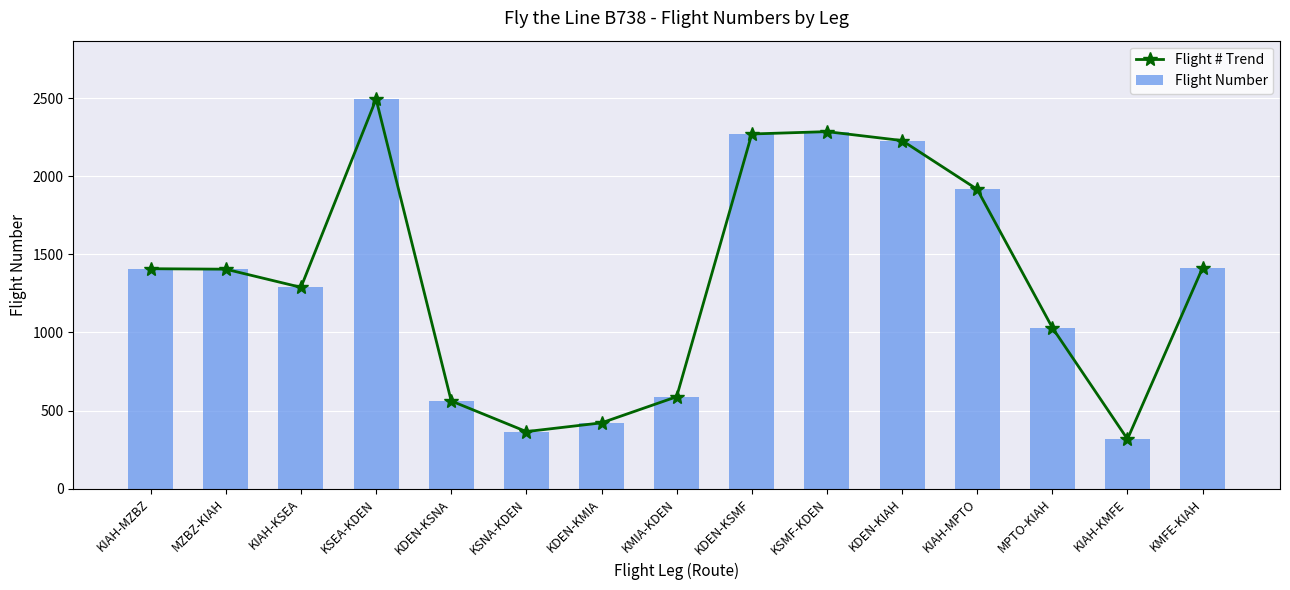

What is the average value of the Flight Number series?

1333